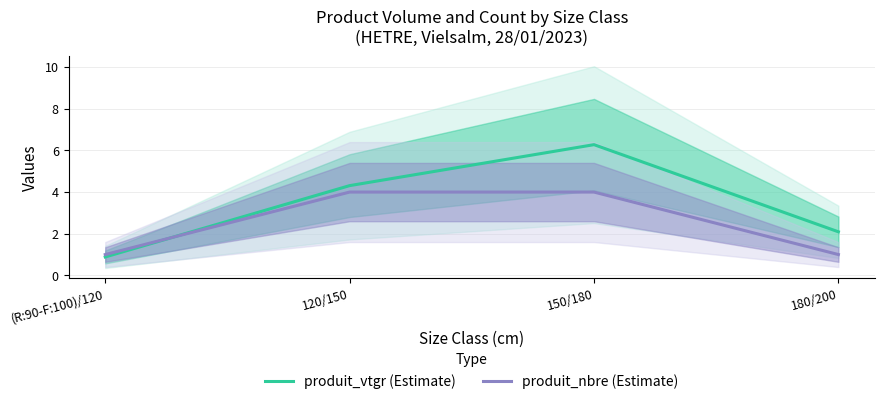

How many times do produit_nbre (Estimate) and produit_vtgr (Estimate) cross each other?

1